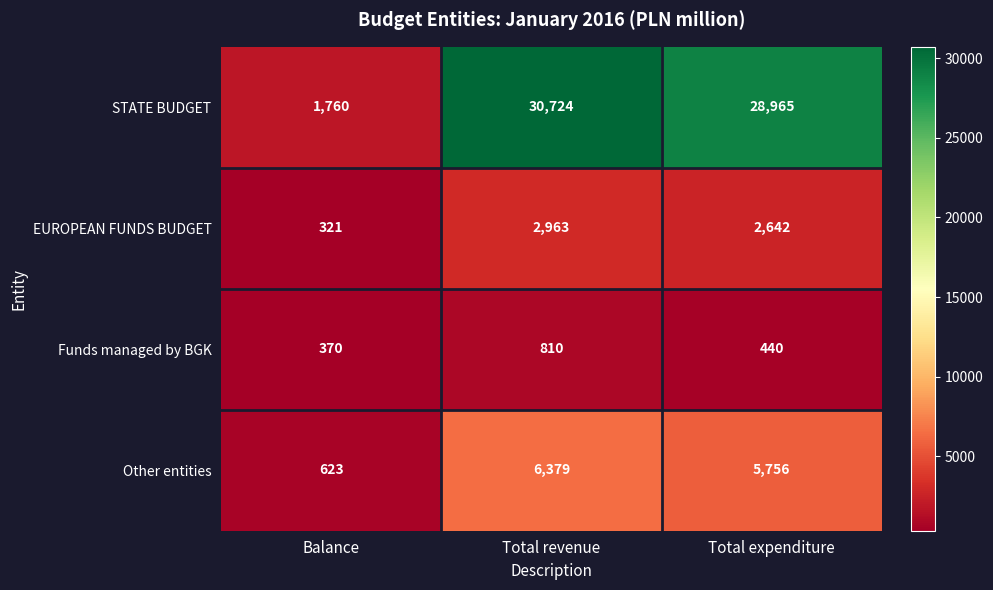

Count the number of categories in the chart.

3